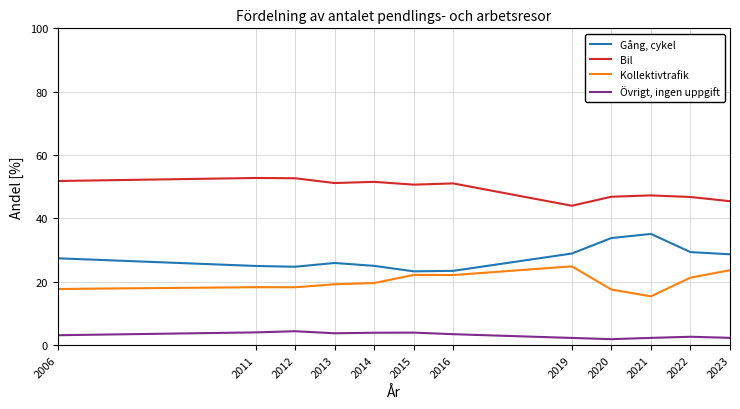

What is the difference between the highest and lowest values at 2019?

41.7